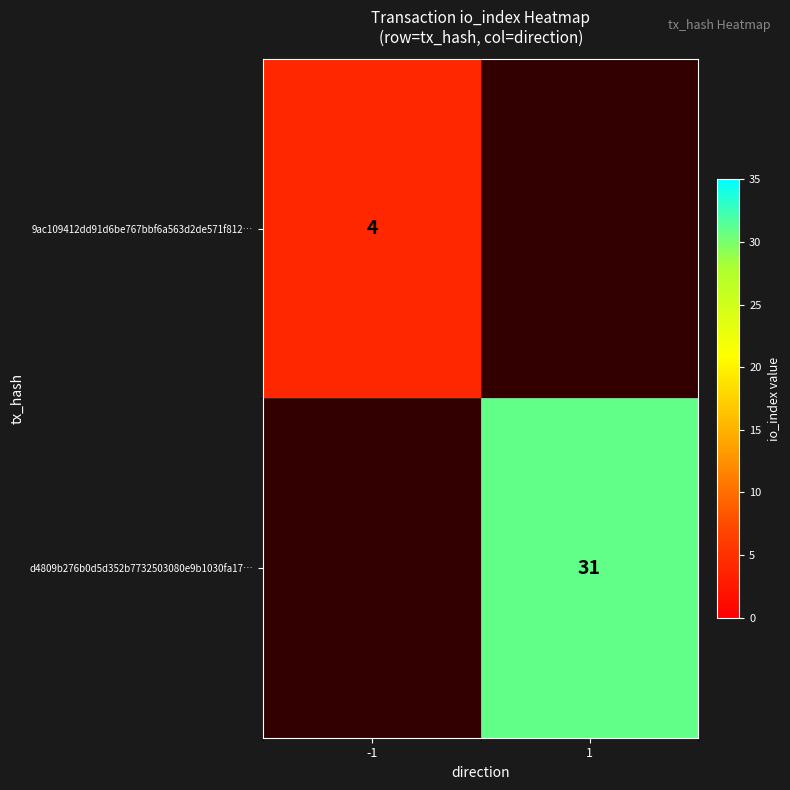

At which category does the chart reach its minimum across all series?

-1